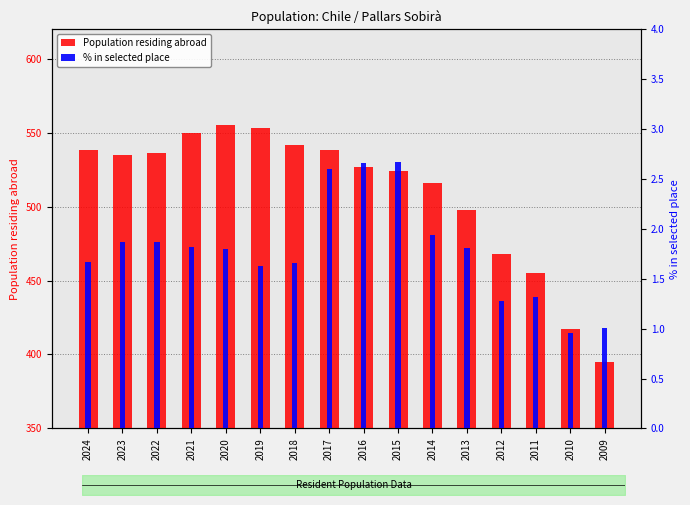

At which category is the sum across all series the highest?

2020